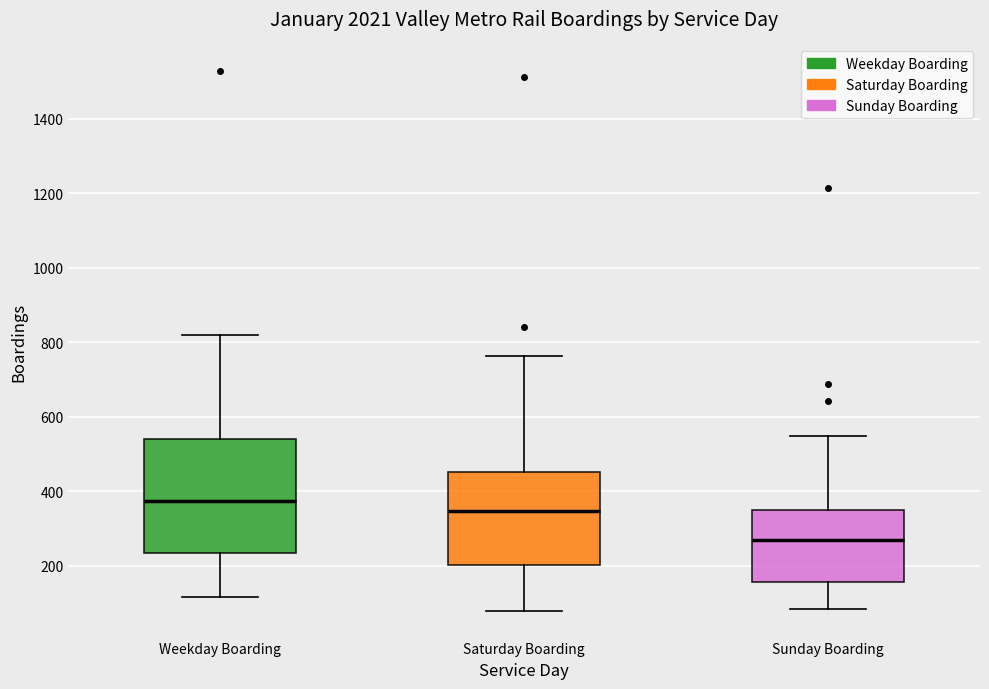

Which box's median line is the lowest?

Sunday Boarding